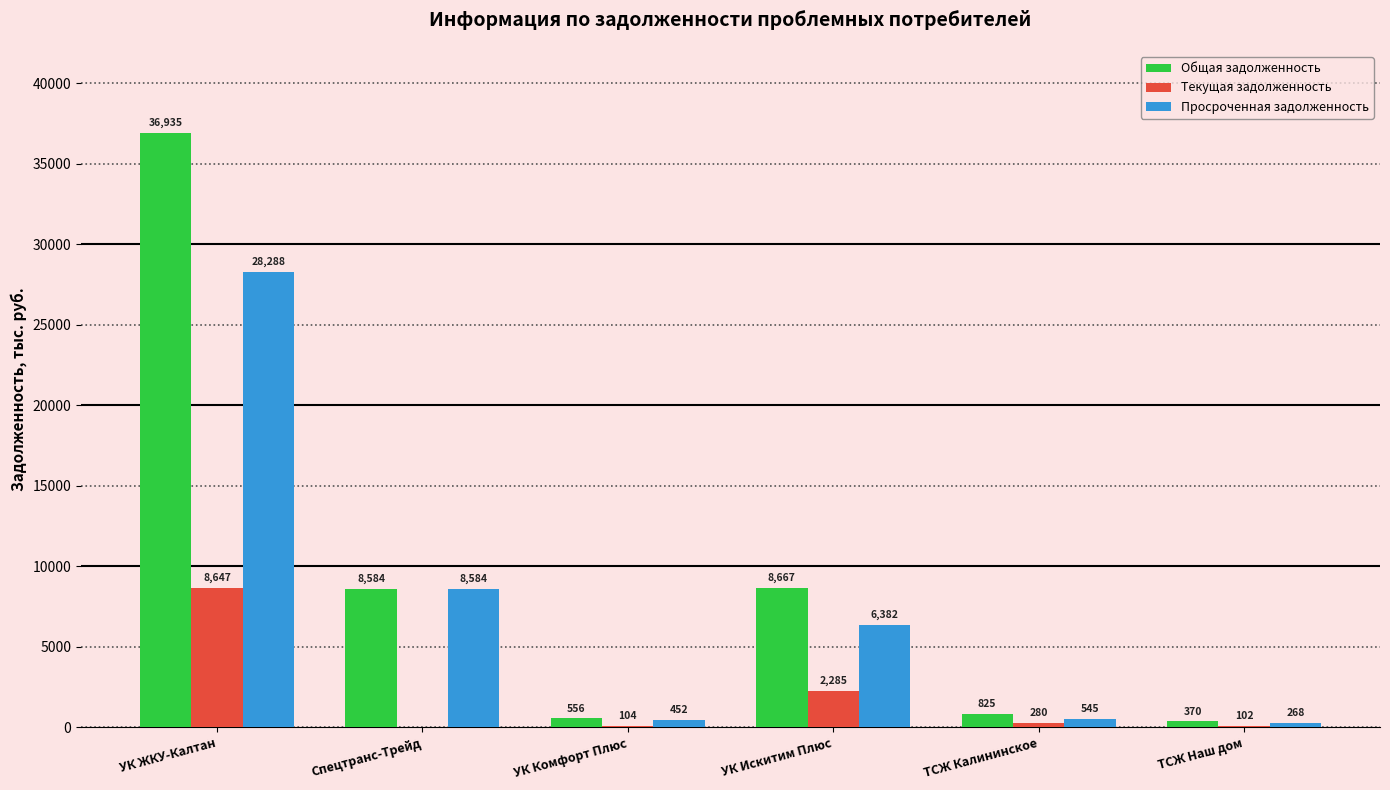

Which label corresponds to the largest value in the chart?

УК ЖКУ-Калтан